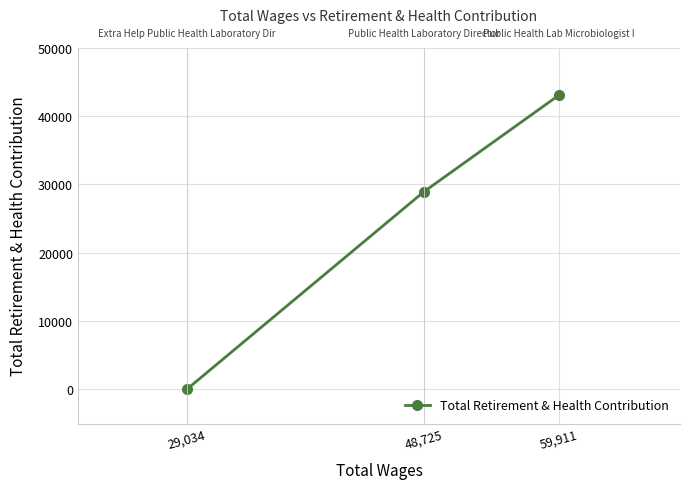

Rank the categories by value from highest to lowest.

59,911, 48,725, 29,034